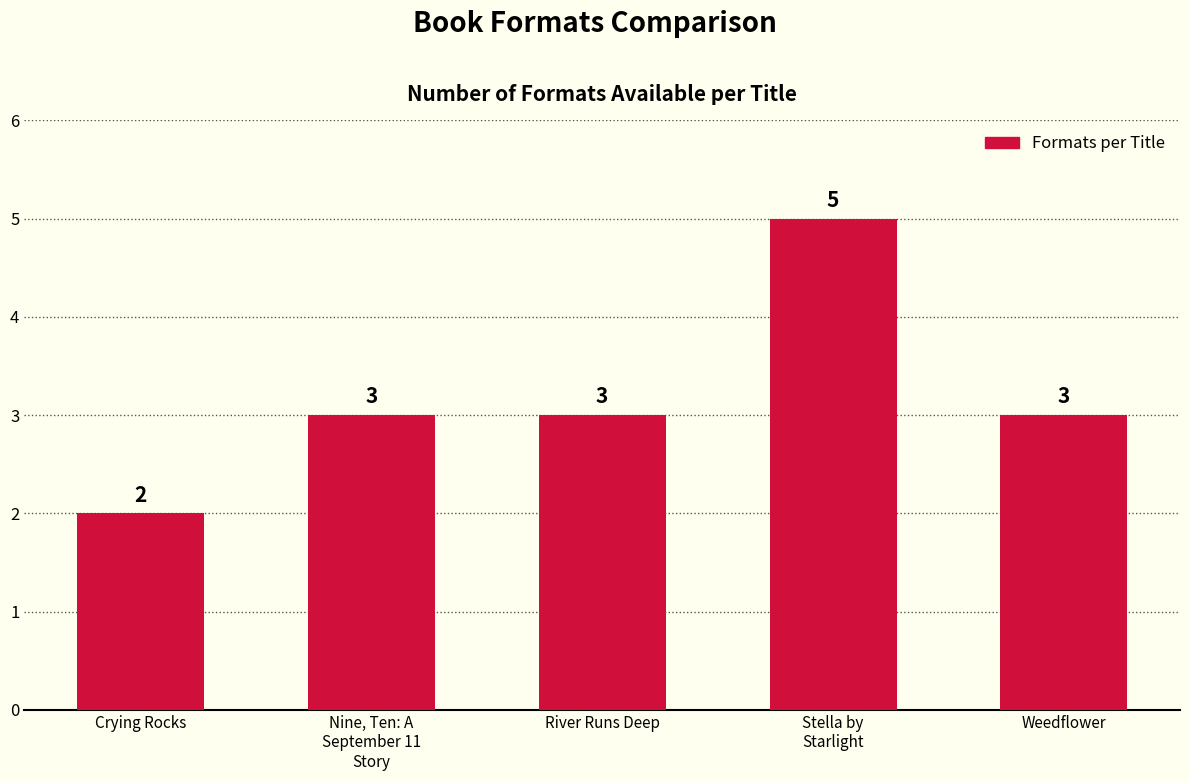

At which category does the chart reach its minimum across all series?

Crying Rocks